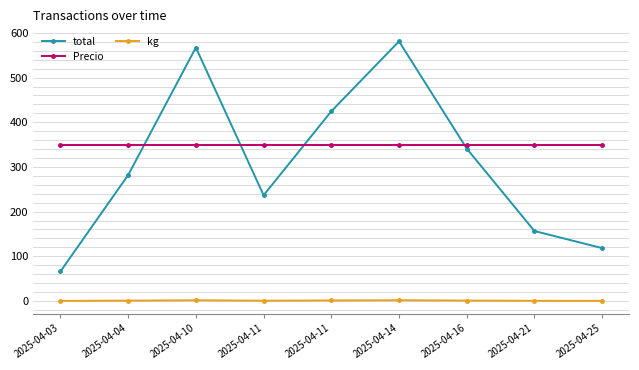

Where is Precio nearest to the value 348?

2025-04-03